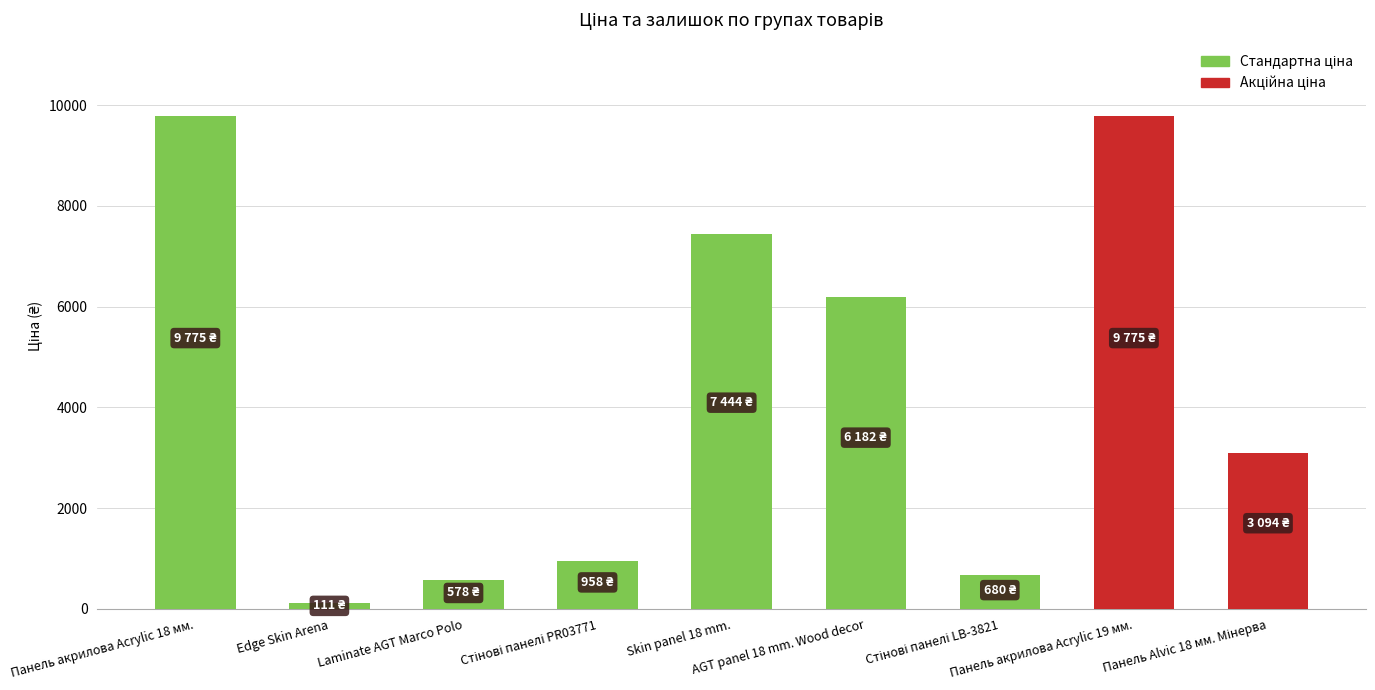

Reading right to left, list all the values displayed in this chart.

3094.7	9775.5	680.4	6182.6	7444.6	958.4	578.1	111.8	9775.5